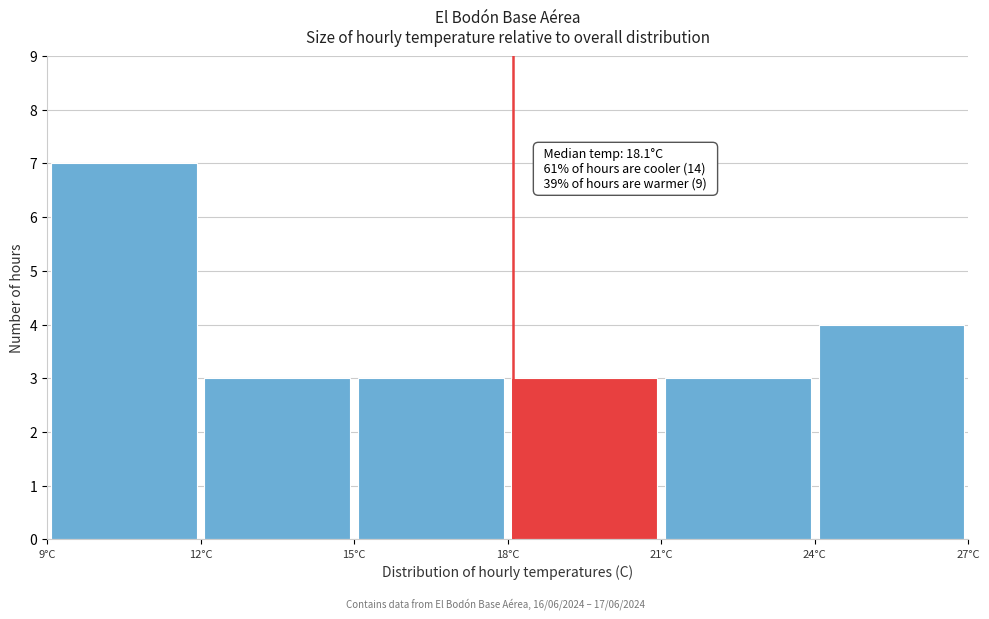

Which range on the x-axis has the tallest bar?

9 to 12